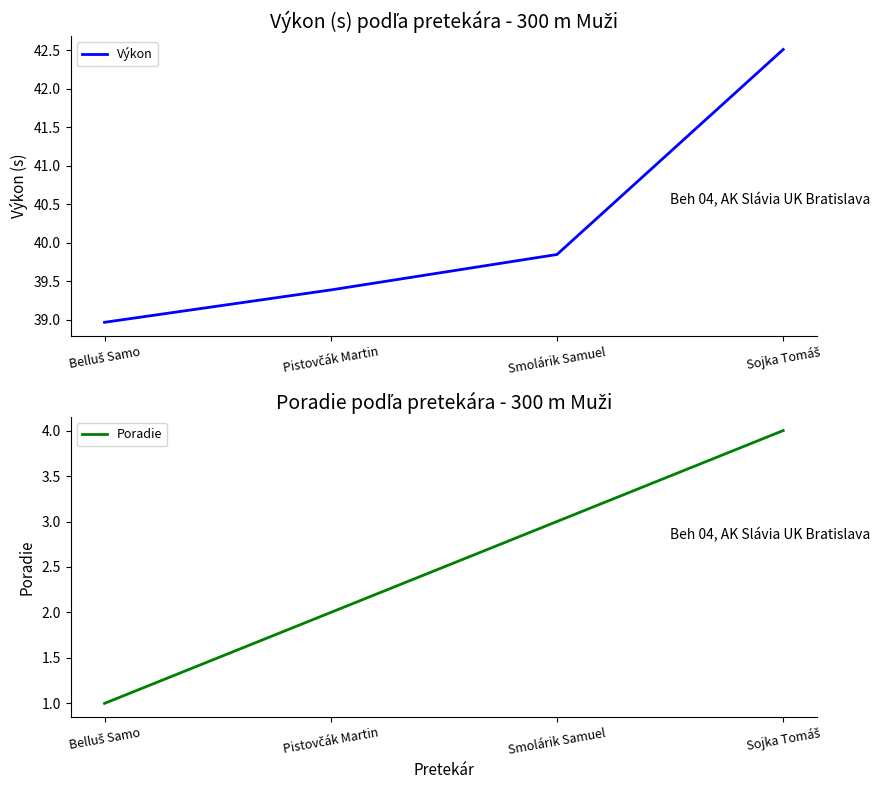

Which series has the widest spread of values?

Výkon